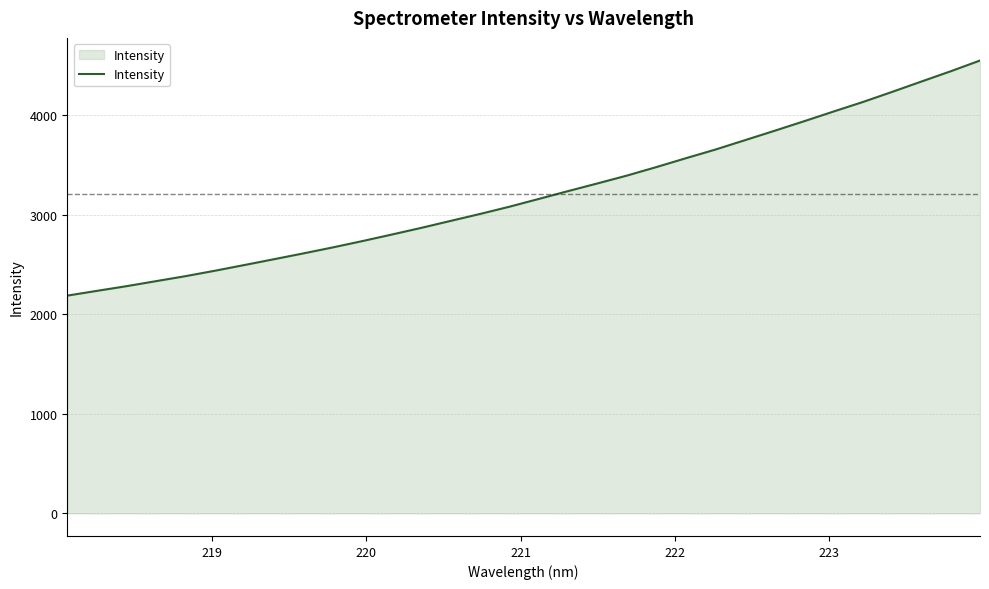

How many values are below 3156?

16